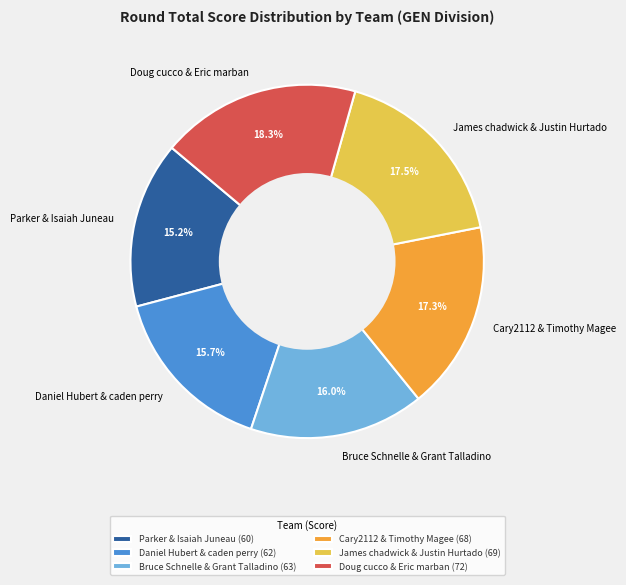

How many slices are in this pie chart?

6